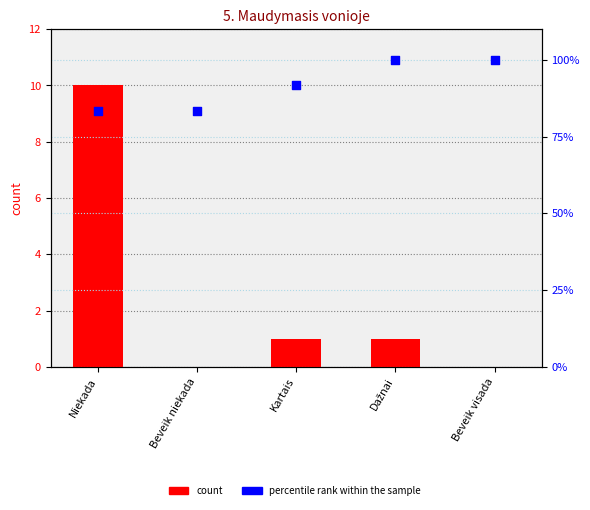

Which series has the largest Y range (max minus min)?

percentile rank